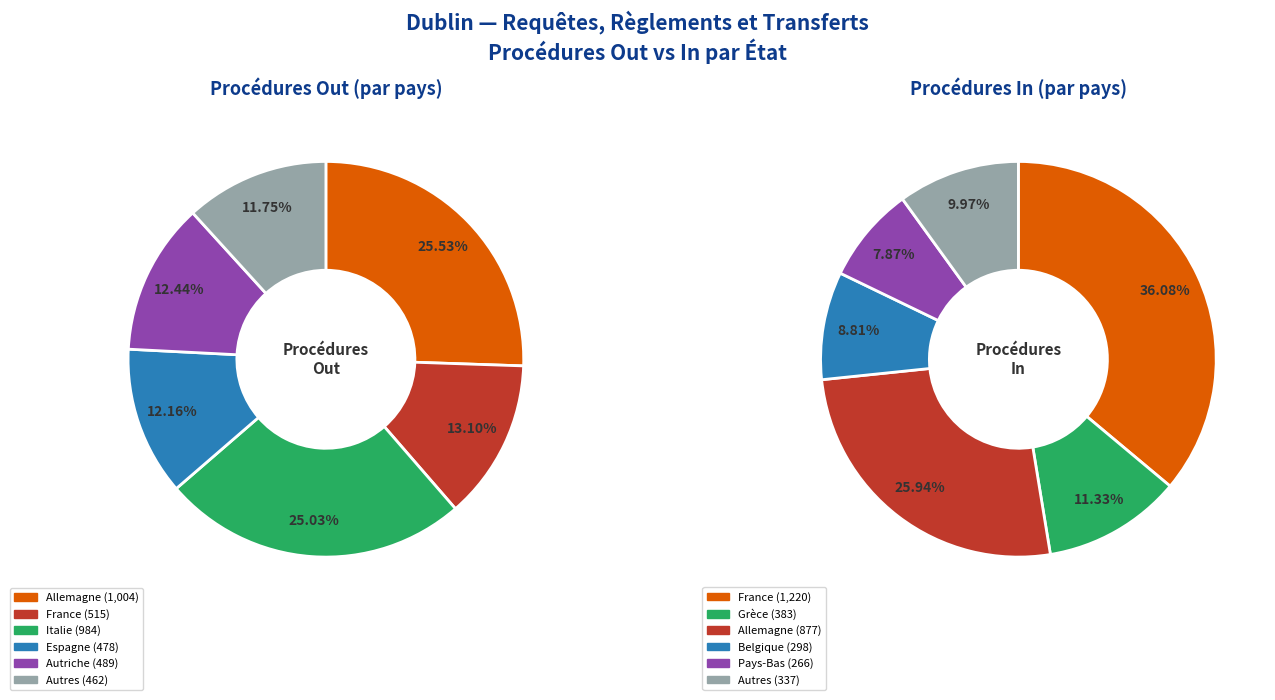

Does Islande represent more than half of the total?

No